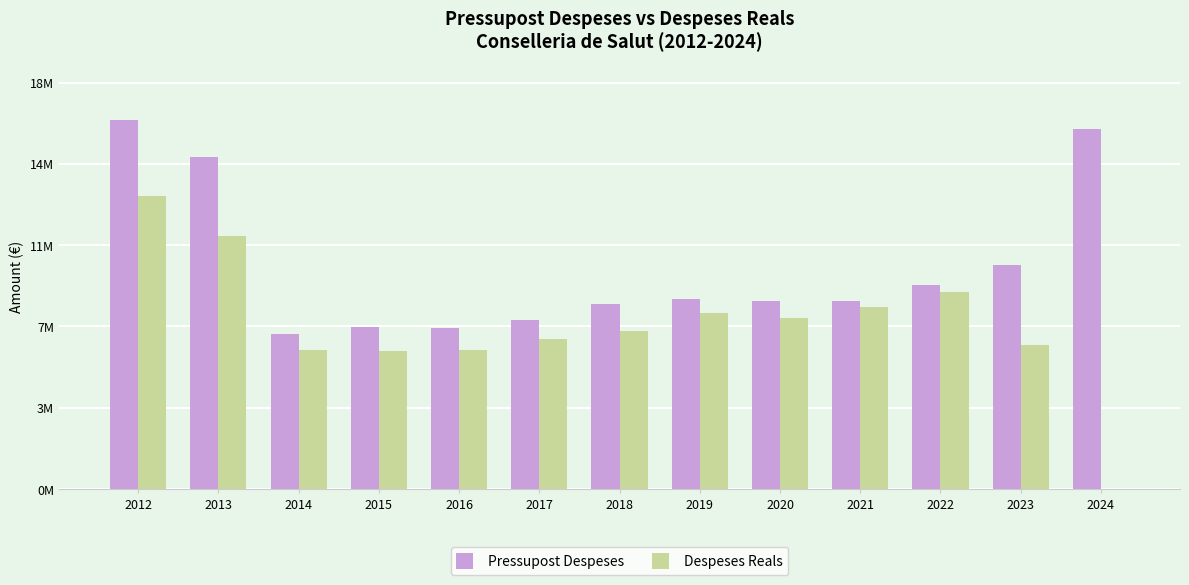

Which series has the widest spread of values?

Despeses Reals